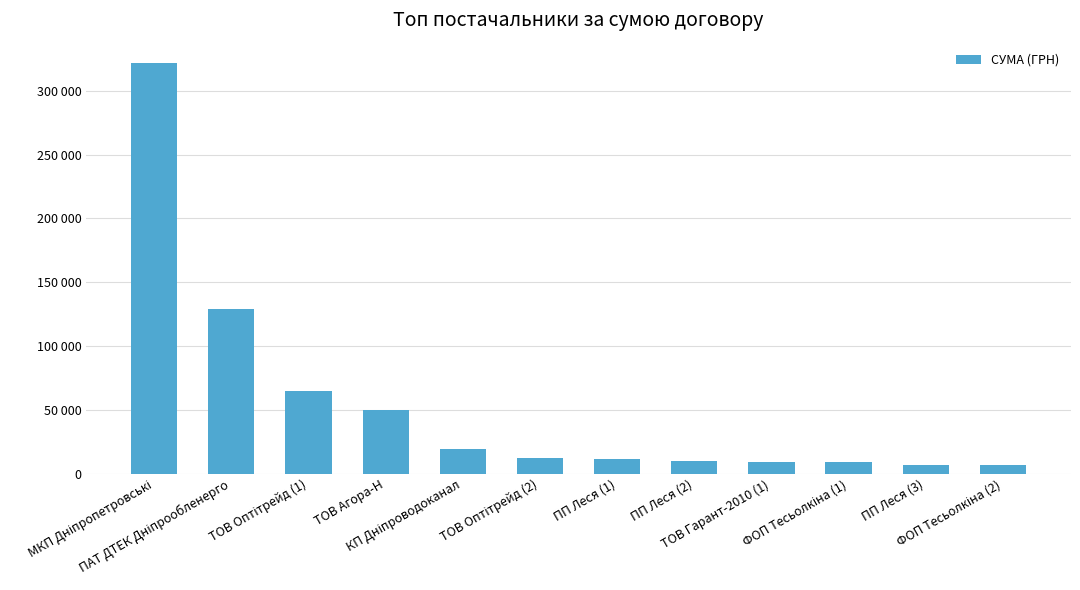

Does the chart contain any negative values?

No